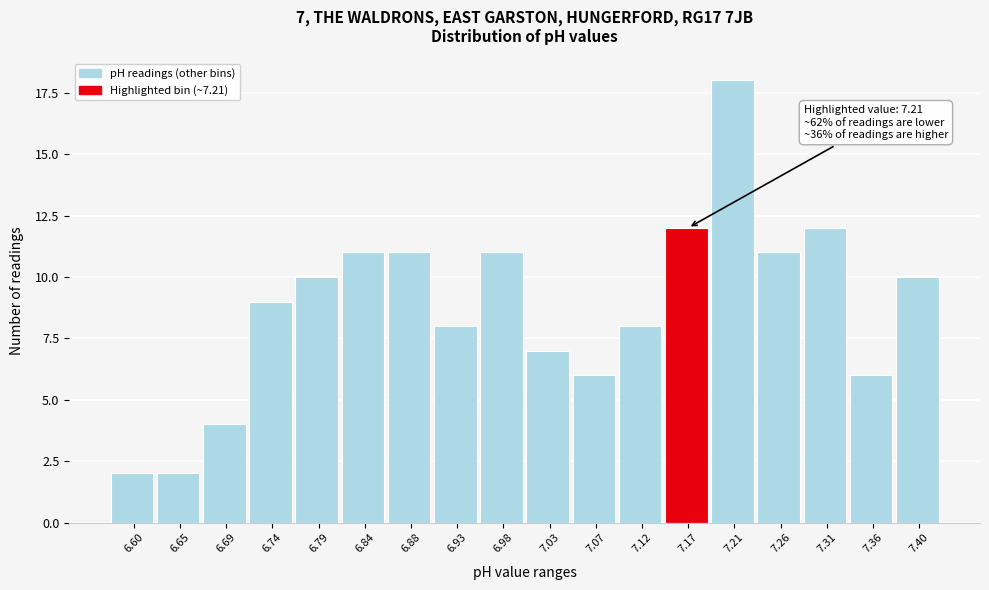

Reading left to right, what are all the values shown in this chart?

6.60=2	6.65=2	6.69=4	6.74=9	6.79=10	6.84=11	6.88=11	6.93=8	6.98=11	7.03=7	7.07=6	7.12=8	7.17=12	7.21=18	7.26=11	7.31=12	7.36=6	7.40=10